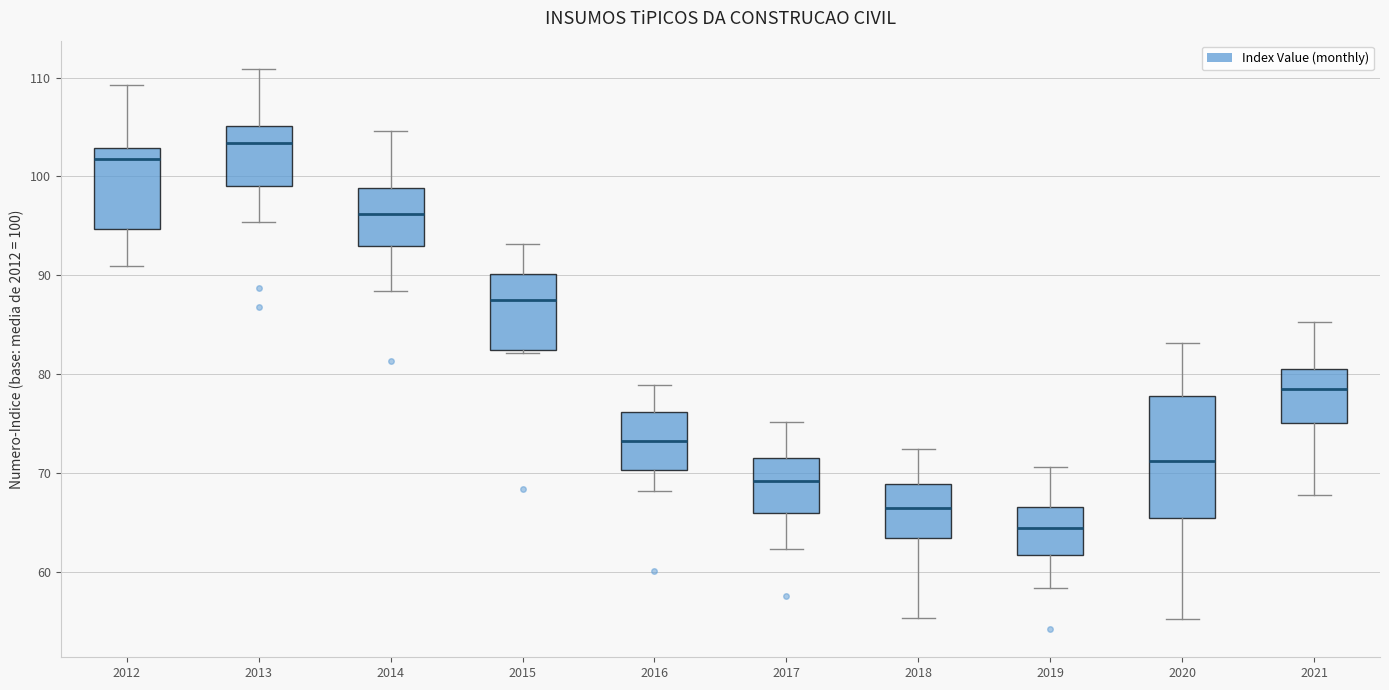

Comparing the boxes themselves (not the whiskers), which one is the tallest?

2020